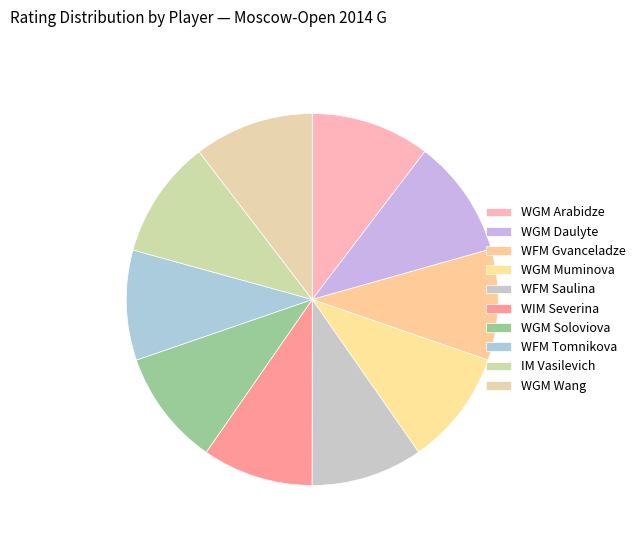

Count the number of slices in the pie.

10